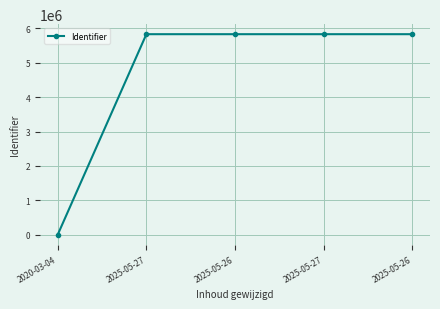

Which category has the highest value across all series?

2025-05-26